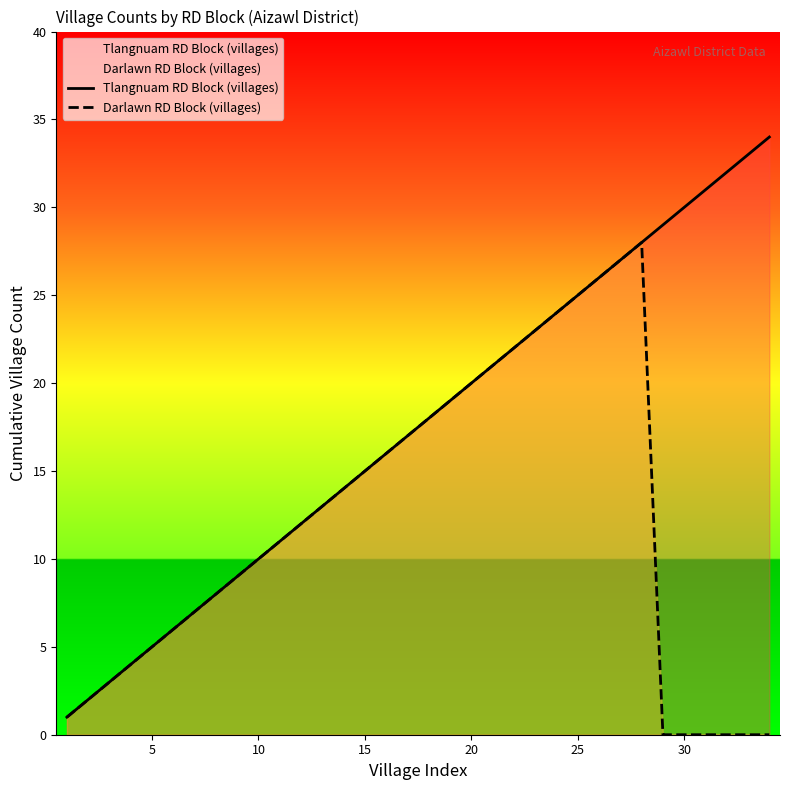

What is the value of the Tlangnuam RD Block (villages) point at the 33rd from the left?

33